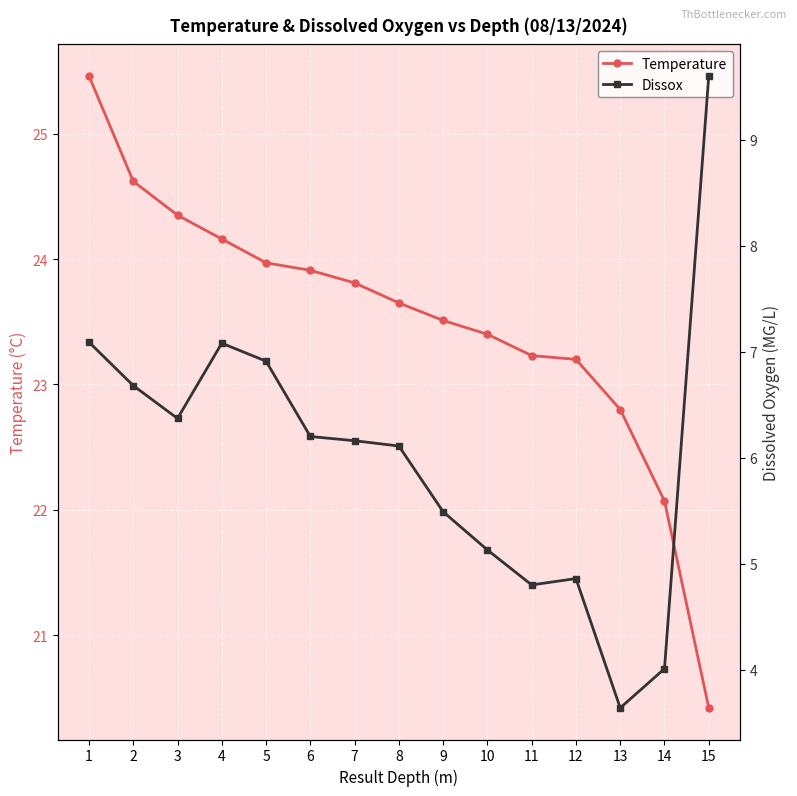

Which series has the widest spread of values?

Dissox